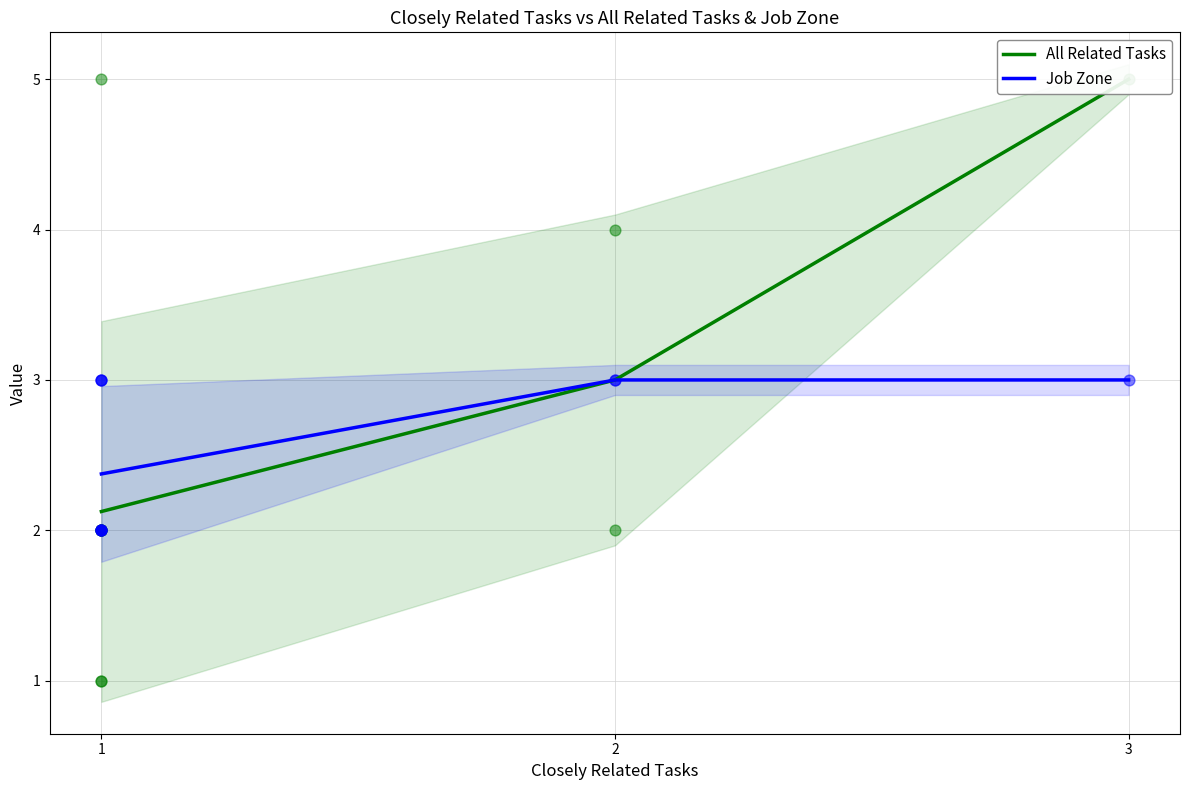

Which series contains the lowest Y value?

All Related Tasks